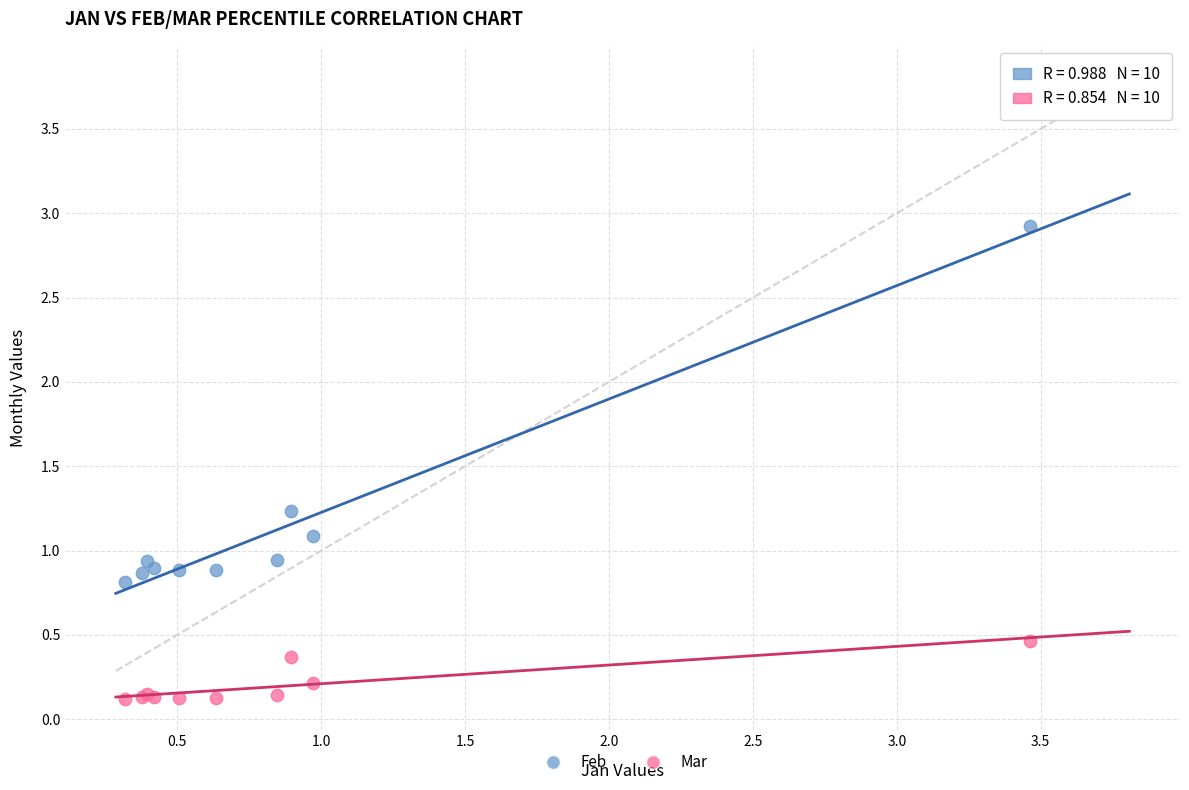

Which series reaches the minimum Y coordinate?

Mar